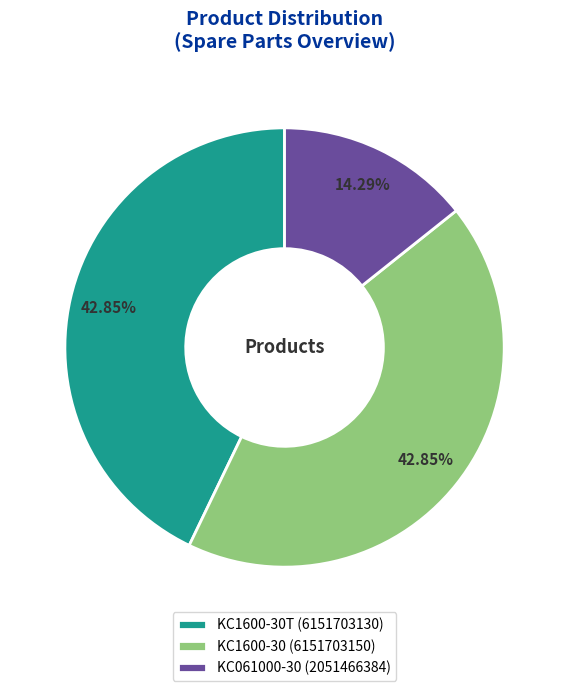

Combined, do KC1600-30 (6151703150) and KC1600-30T (6151703130) account for over 50%?

Yes